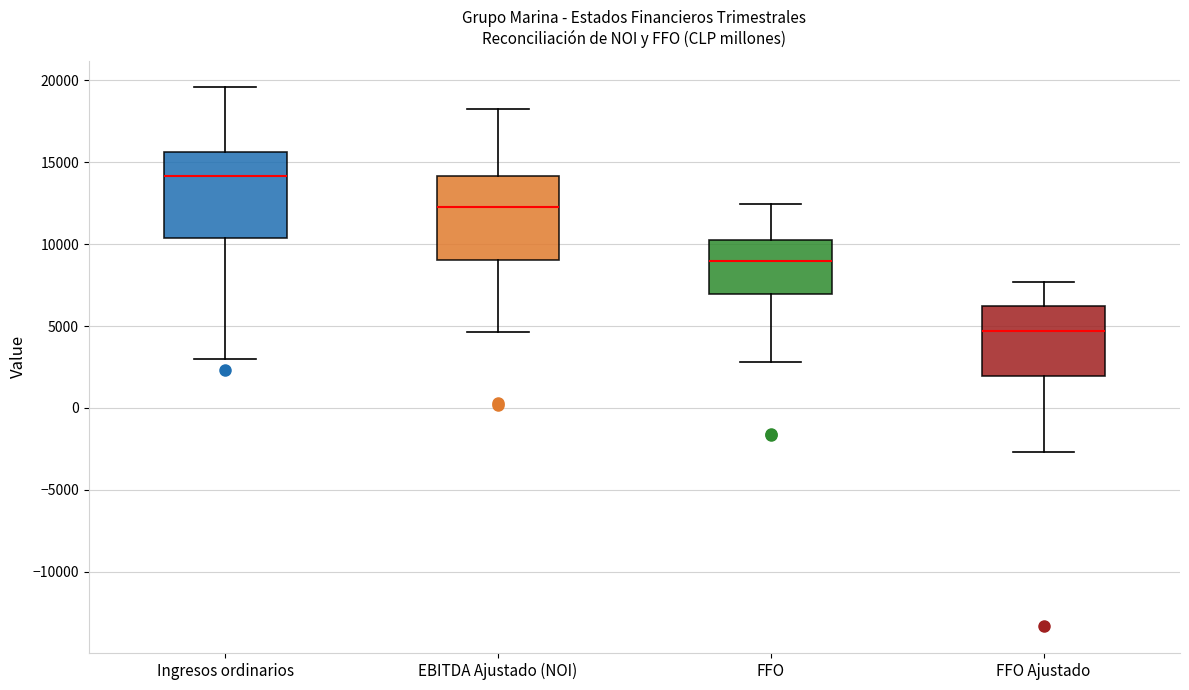

Reading left to right, read every box against the y-axis: the position of its median line, the range the box covers, and the ends of its whiskers. The values are not printed on the chart, so give them approximately, as read against the axis.

Ingresos ordinarios: median 14000, box 10500 to 15500, whiskers 3000 to 19500
EBITDA Ajustado (NOI): median 12500, box 9000 to 14000, whiskers 4500 to 18000
FFO: median 9000, box 7000 to 10000, whiskers 3000 to 12500
FFO Ajustado: median 4500, box 2000 to 6000, whiskers -2500 to 7500